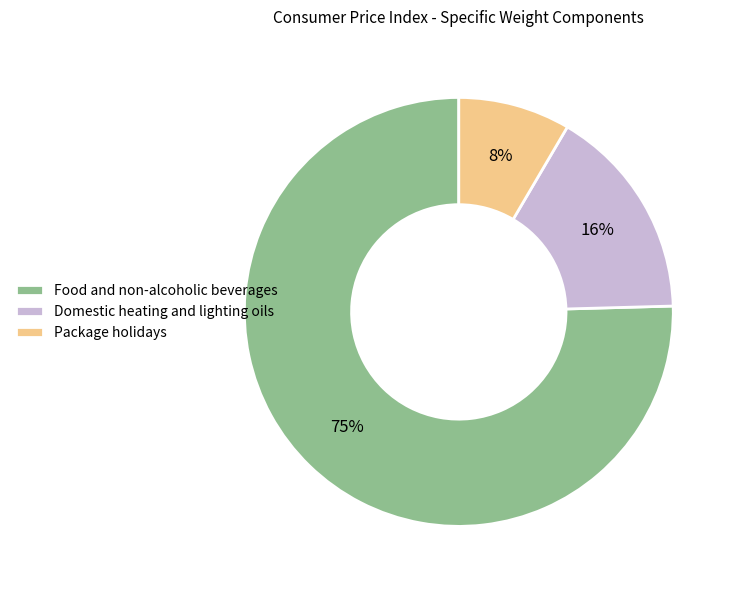

Rank the categories by value from lowest to highest.

Package holidays, Domestic heating and lighting oils, Food and non-alcoholic beverages